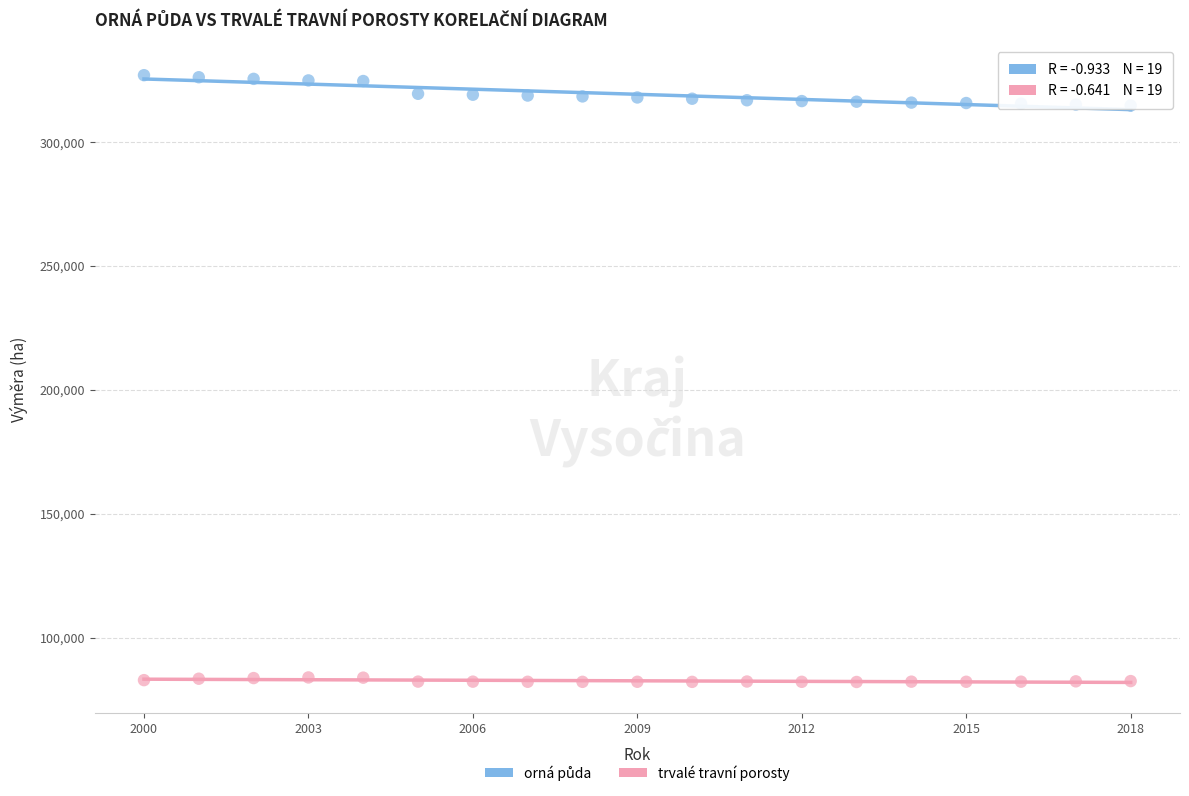

Which series reaches the minimum Y coordinate?

trvalé travní porosty